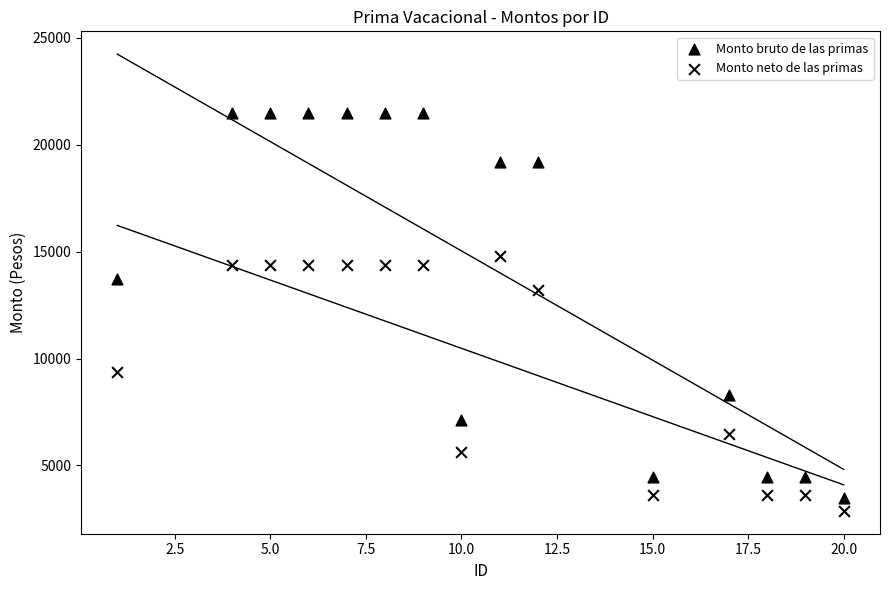

How many points are shown in the scatter plot?

30